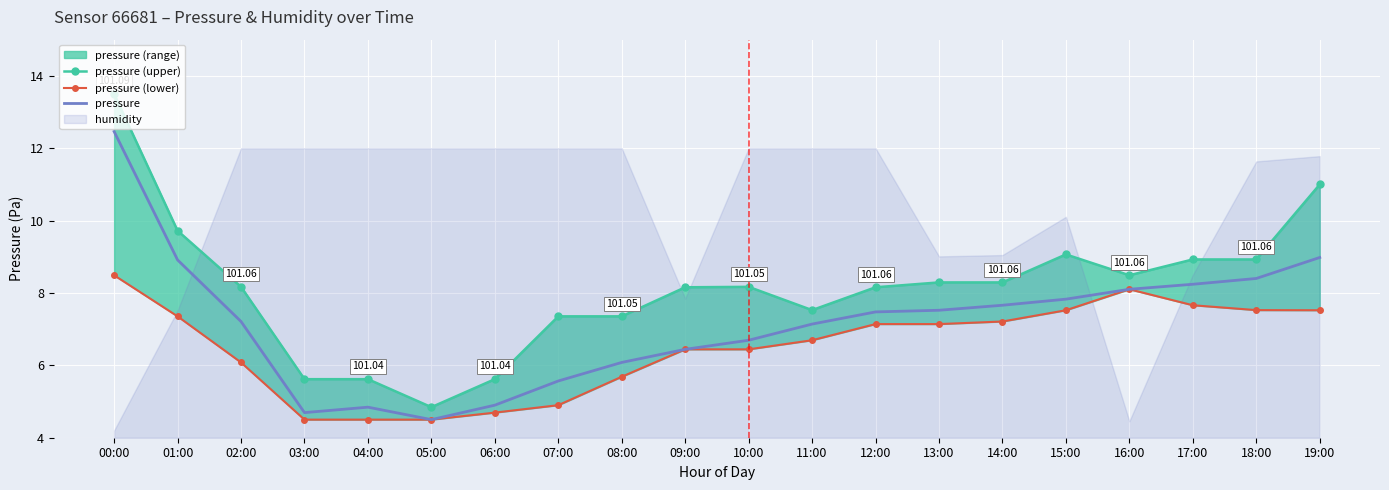

Rank the series by their maximum value, from highest to lowest.

pressure (upper), pressure, pressure (lower)